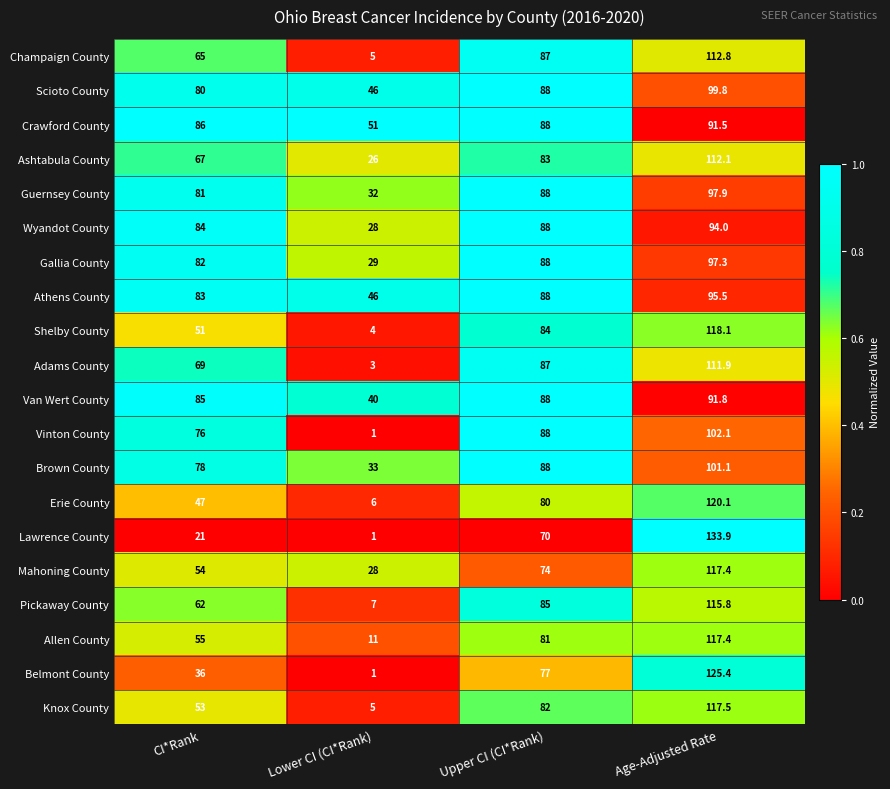

What is the sum of the Gallia County values at Age-Adjusted Rate and Lower CI (CI*Rank)?

126.3